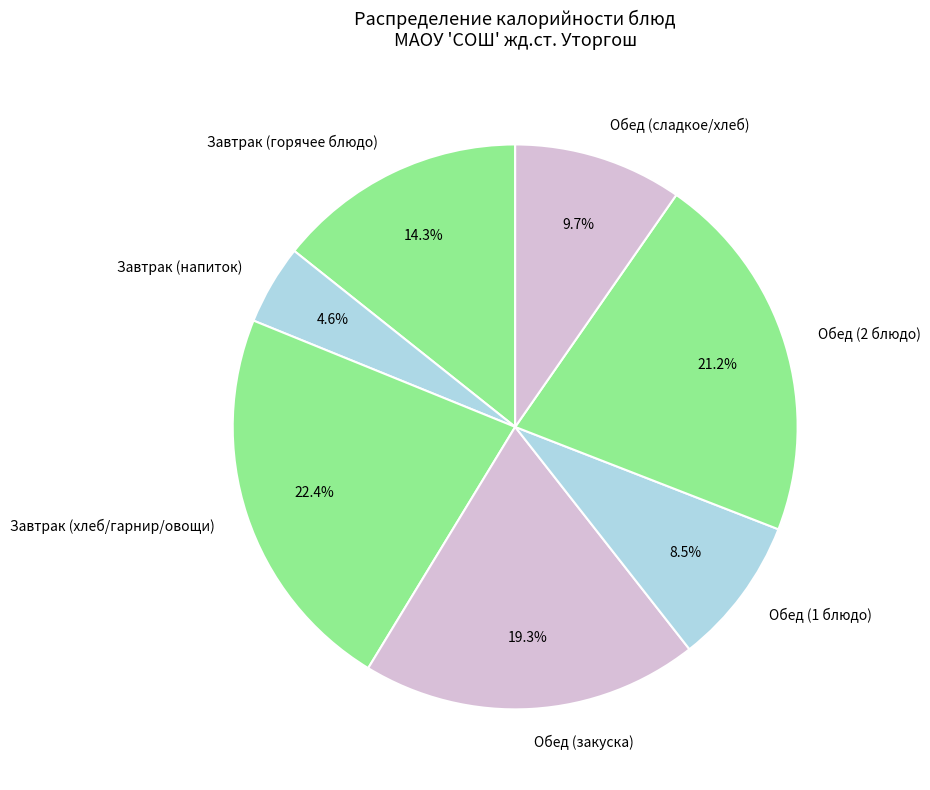

Between Обед (1 блюдо) and Завтрак (хлеб/гарнир/овощи), which is larger?

Завтрак (хлеб/гарнир/овощи)